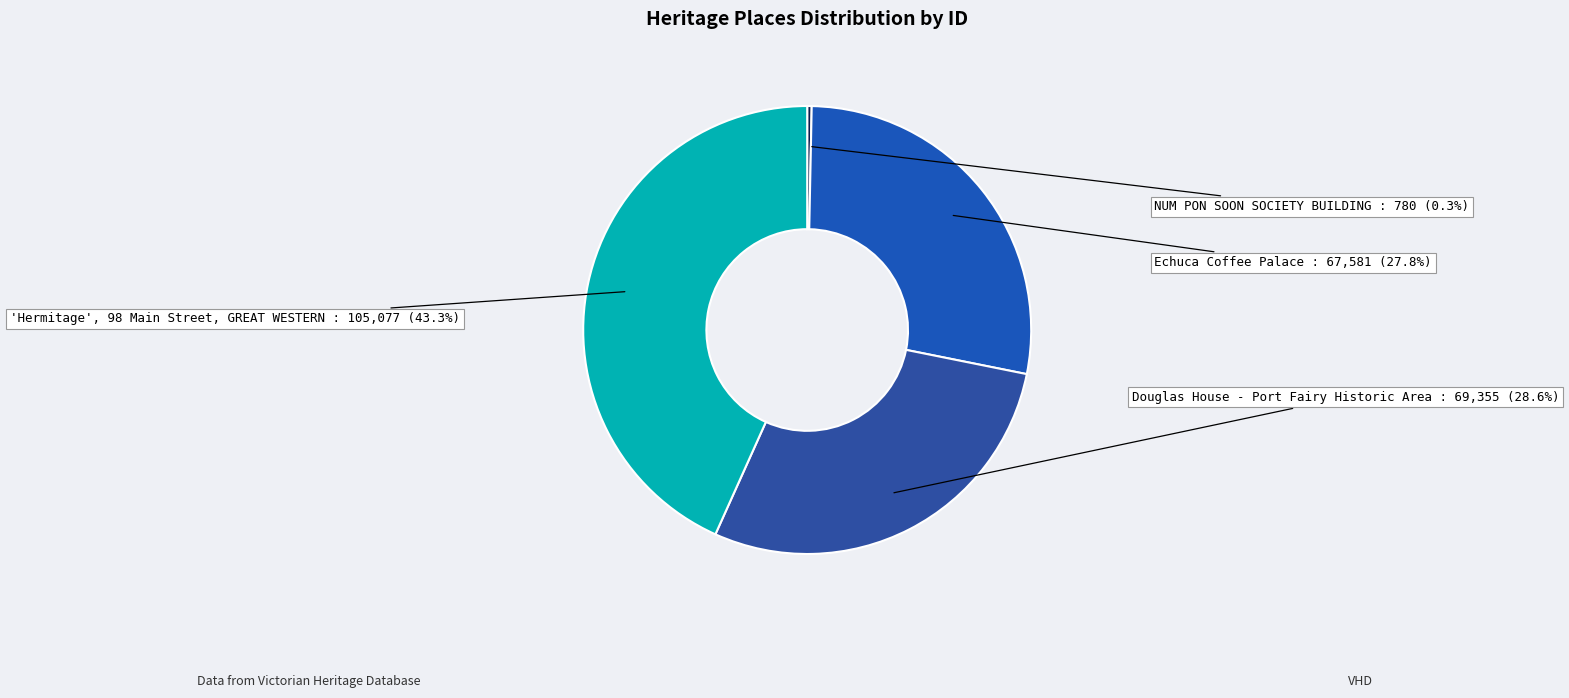

What is the smallest slice in the pie chart?

NUM PON SOON SOCIETY BUILDING